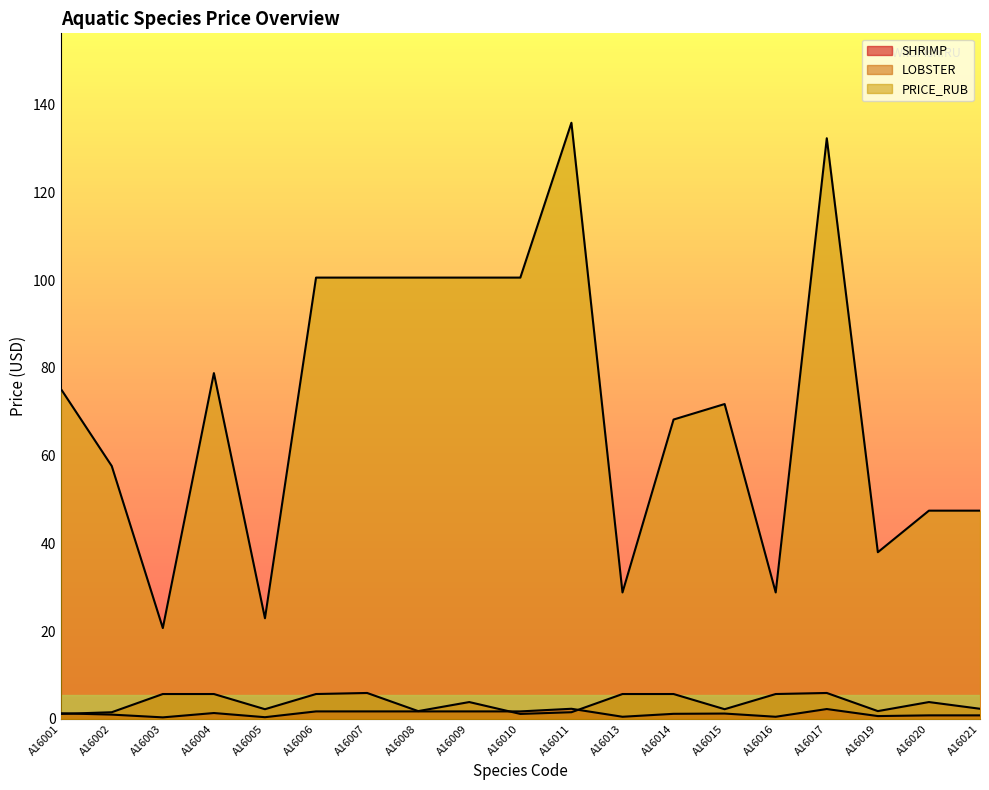

Reading left to right, transcribe all the data shown in this chart.

SHRIMP: A16001=1.3	A16002=1.0	A16003=0.4	A16004=1.3	A16005=0.4	A16006=1.7	A16007=1.7	A16008=1.7	A16009=1.7	A16010=1.7	A16011=2.3	A16013=0.5	A16014=1.2	A16015=1.2	A16016=0.5	A16017=2.2	A16019=0.6	A16020=0.8	A16021=0.8
LOBSTER: A16001=1.1	A16002=1.5	A16003=5.7	A16004=5.7	A16005=2.2	A16006=5.7	A16007=5.9	A16008=1.8	A16009=3.8	A16010=1.1	A16011=1.5	A16013=5.7	A16014=5.7	A16015=2.2	A16016=5.7	A16017=5.9	A16019=1.8	A16020=3.8	A16021=2.3
PRICE_RUB: A16001=75.3	A16002=57.6	A16003=20.7	A16004=78.8	A16005=22.9	A16006=100.5	A16007=100.5	A16008=100.5	A16009=100.5	A16010=100.5	A16011=135.8	A16013=28.8	A16014=68.2	A16015=71.7	A16016=28.8	A16017=132.3	A16019=38.0	A16020=47.5	A16021=47.5